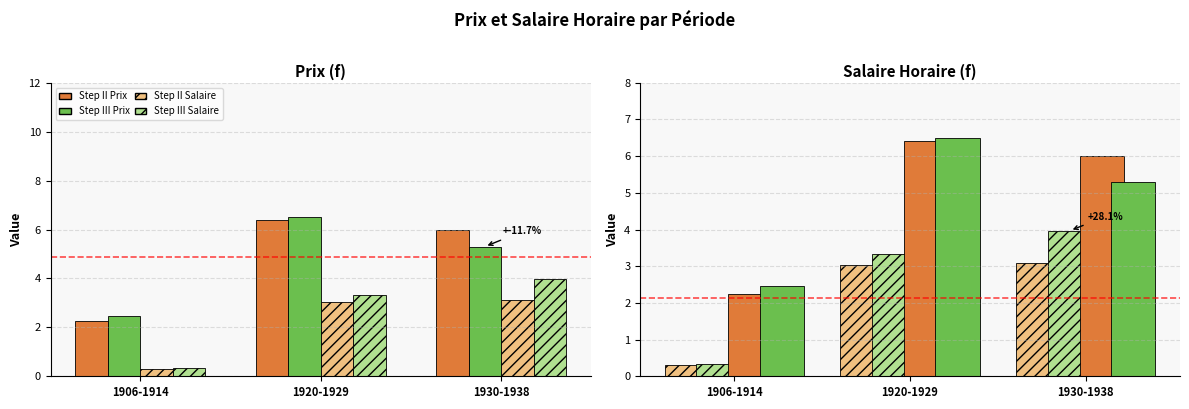

Are the bars horizontal?

No